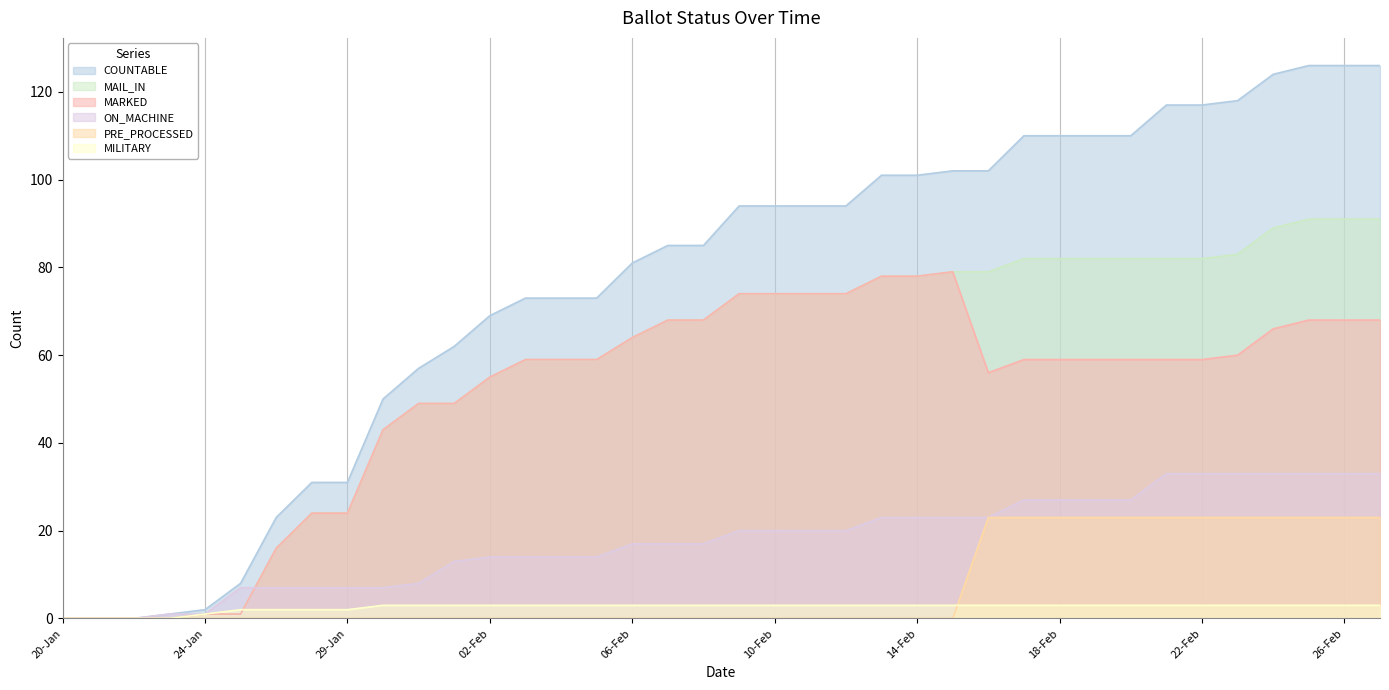

What is the difference between the highest and lowest values at 31-Jan?

57